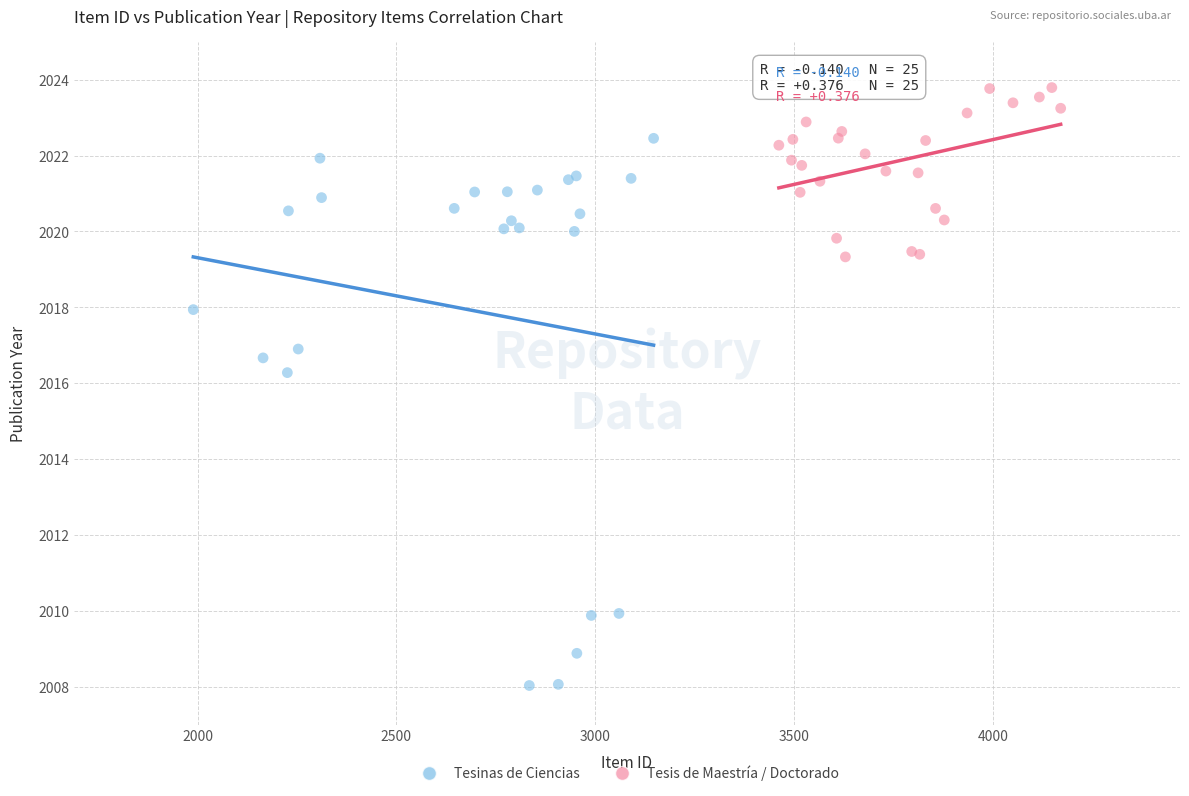

Which series has the widest spread of Y values?

Tesinas de Ciencias